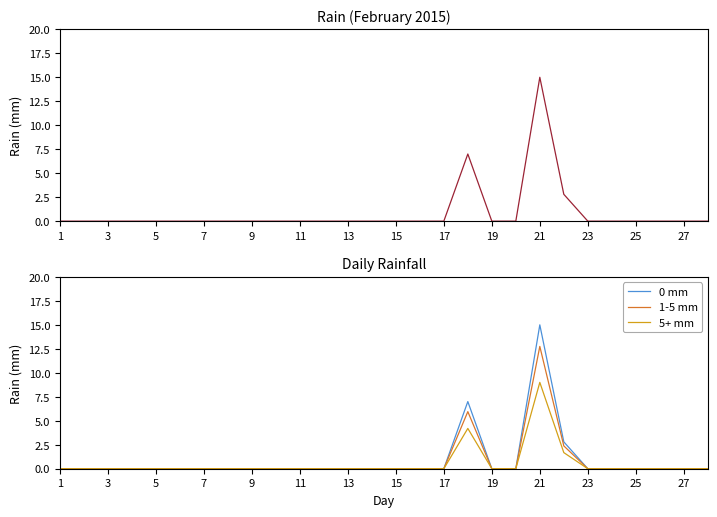

True or false: 0 mm and 1-5 mm intersect in this chart.

False